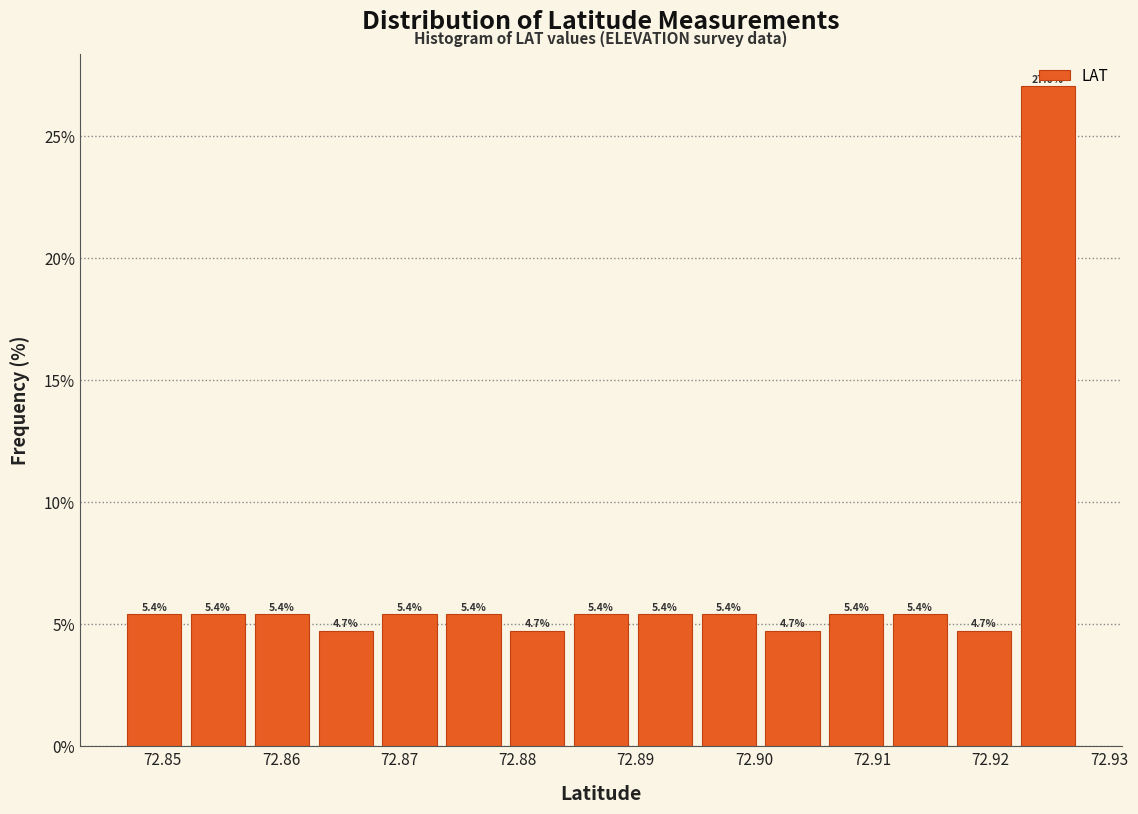

Over which range of the x-axis is the bar tallest?

72.922 to 72.928